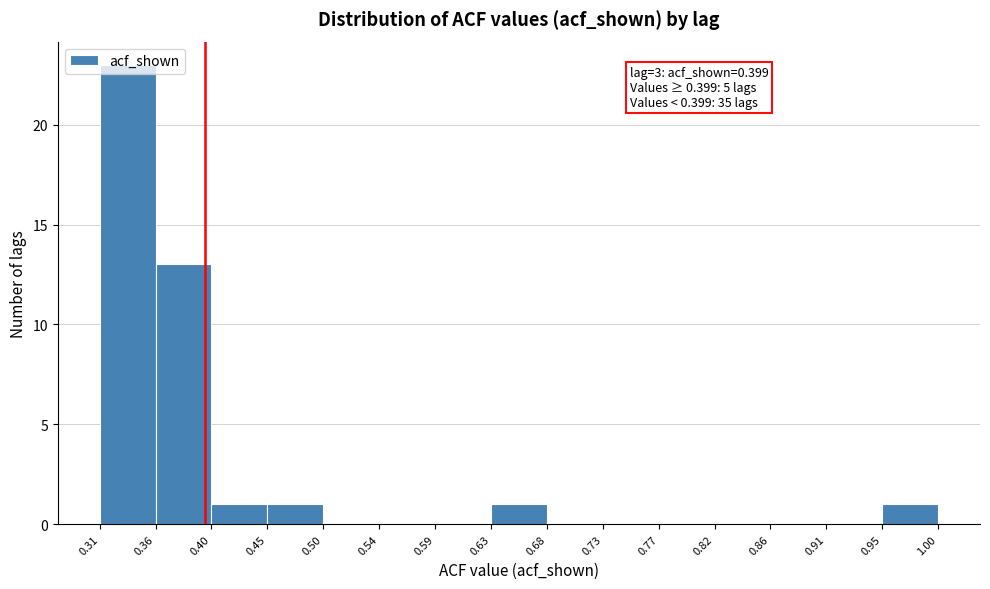

Which range on the x-axis has the tallest bar?

0.31 to 0.36